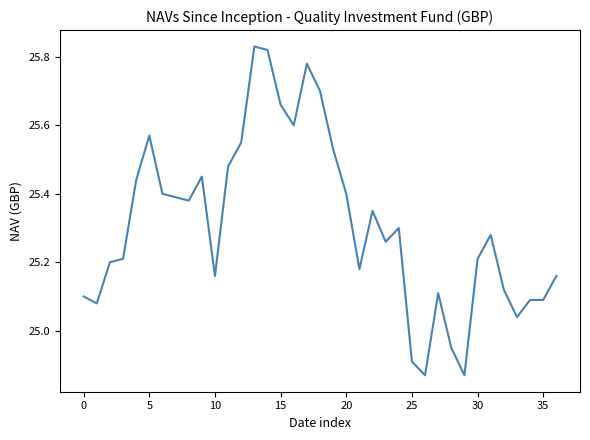

What is the difference between the maximum and minimum values?

1.0